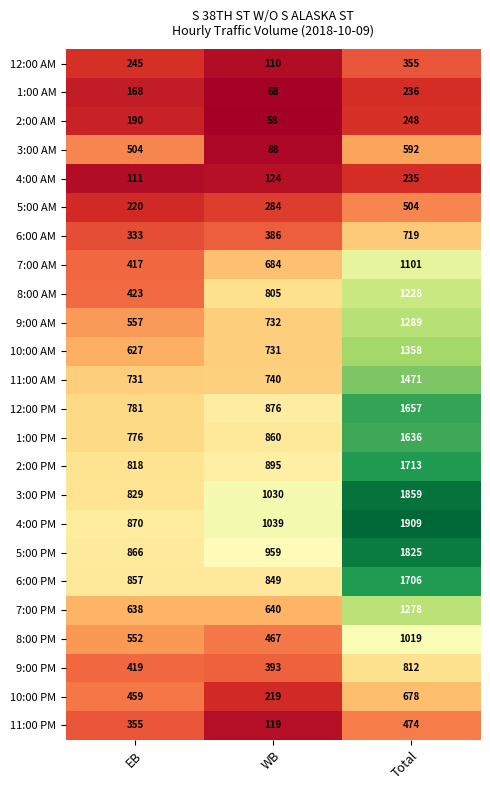

What is the difference between the highest and lowest values at Total?

1674